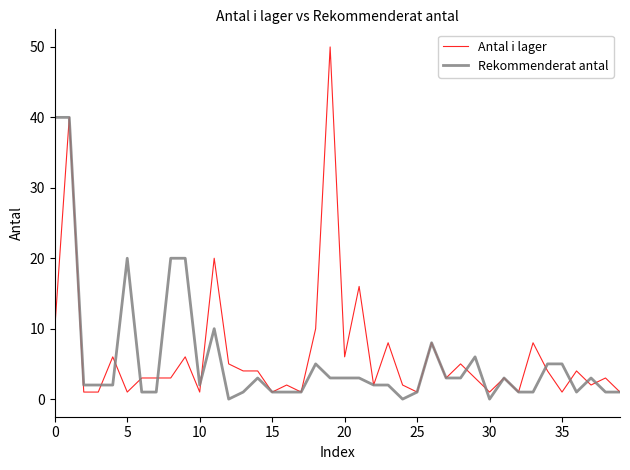

Is this an area chart (filled region under the line)?

No